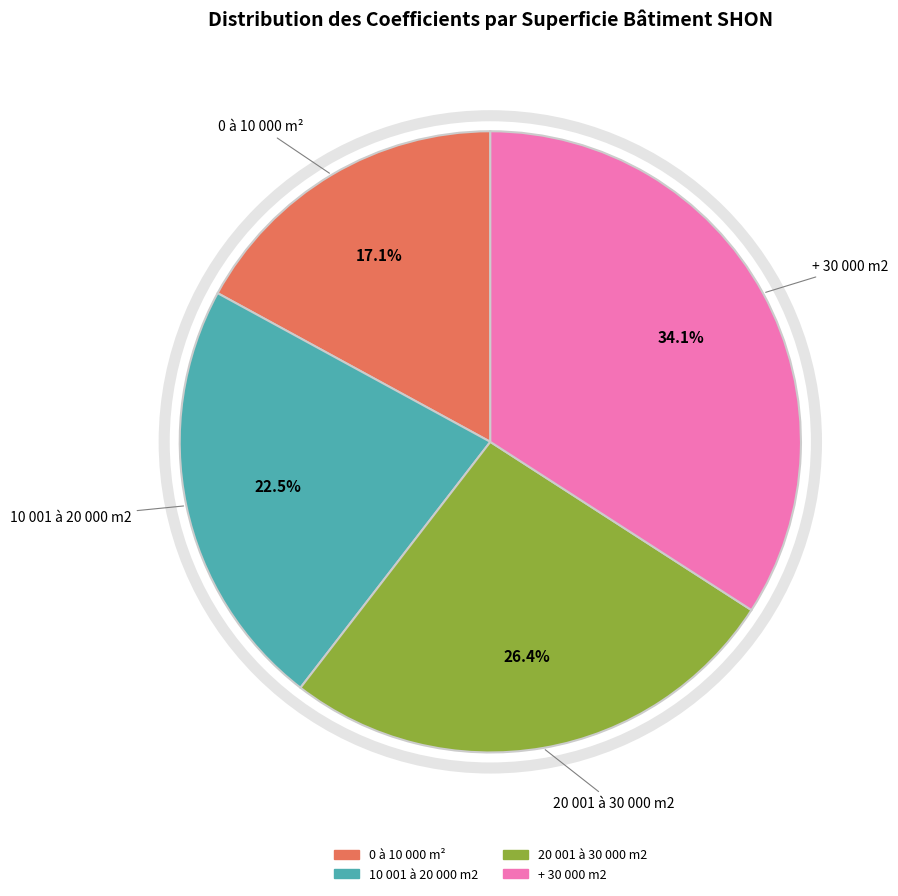

Is the sum of 0 à 10 000 m² and 10 001 à 20 000 m2 greater than half?

No